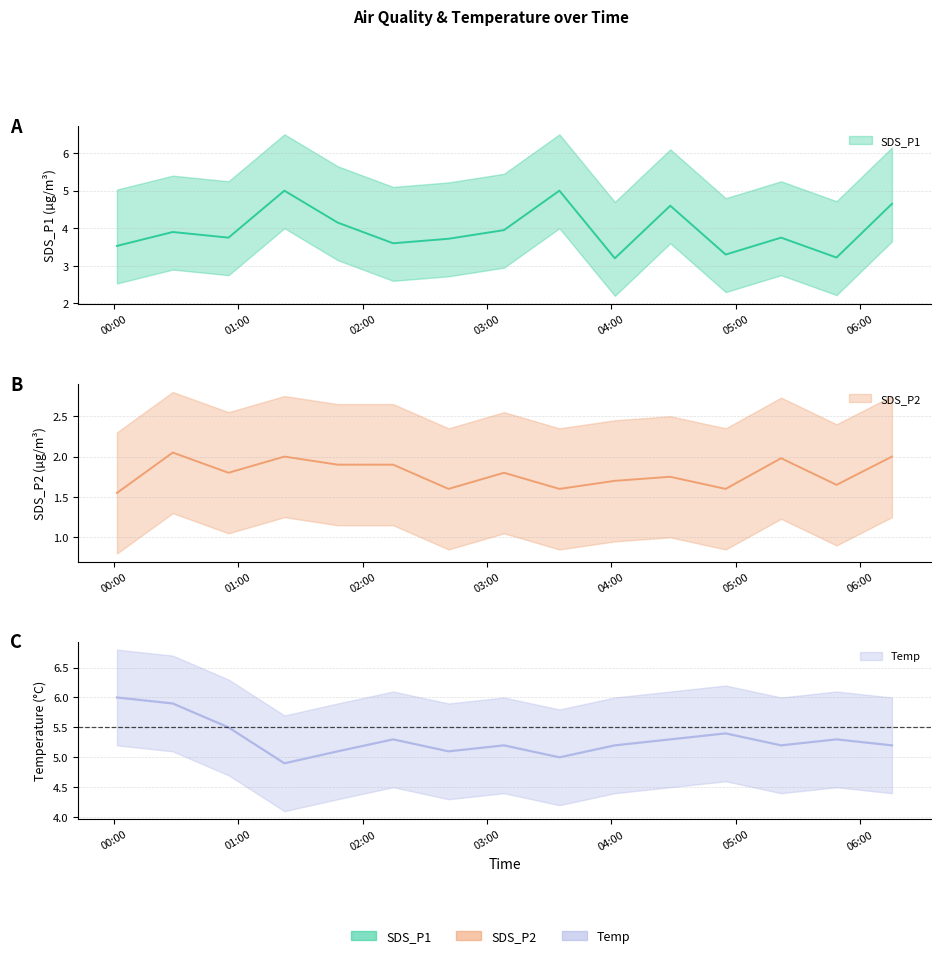

What is the total value across all series at 2021/01/20 04:55:08?

10.3